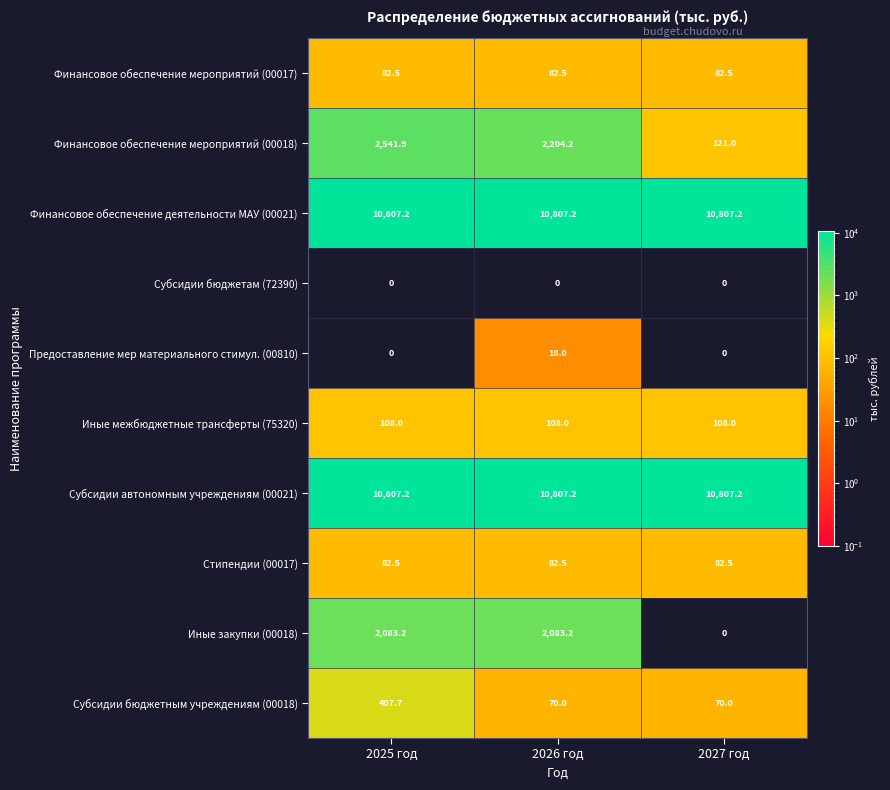

What is the difference between the Финансовое обеспечение мероприятий (00018) values at 2025 год and 2026 год?

337.7